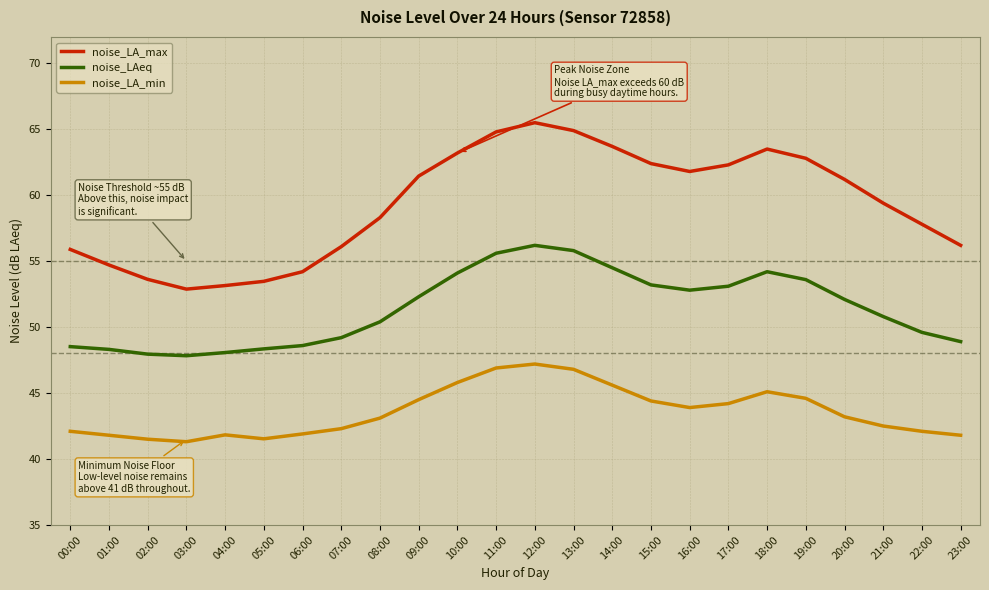

Rank the series by their average value, from lowest to highest.

noise_LA_min, noise_LAeq, noise_LA_max